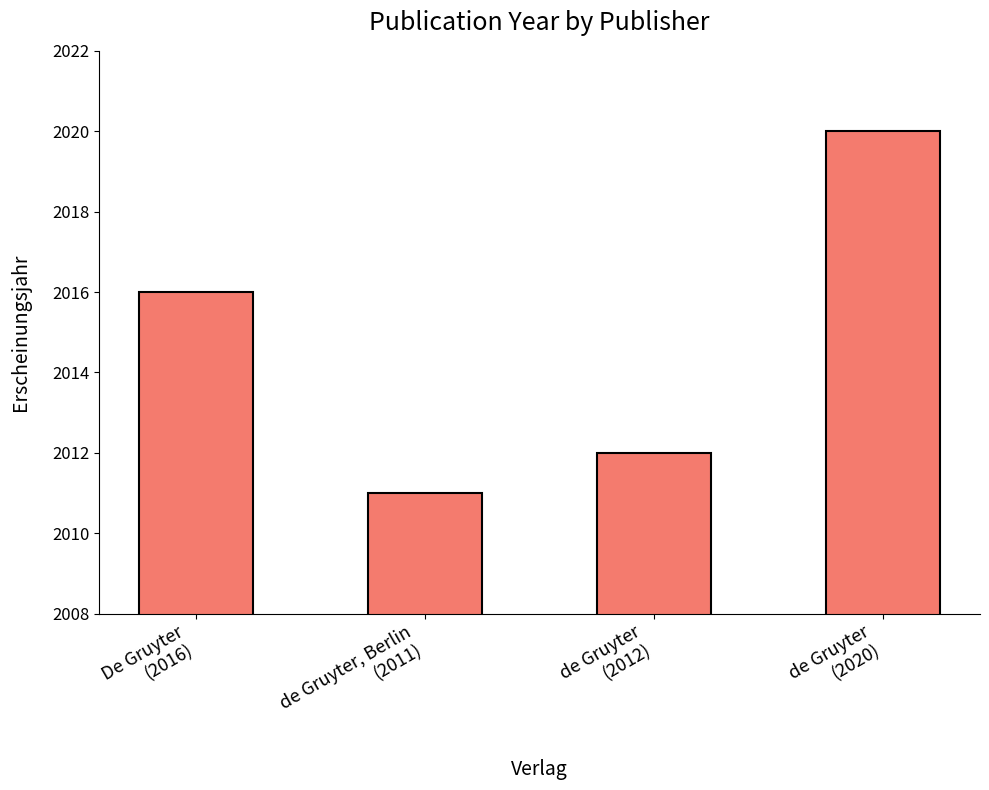

What is the value of the 1st bar from the left?

2016